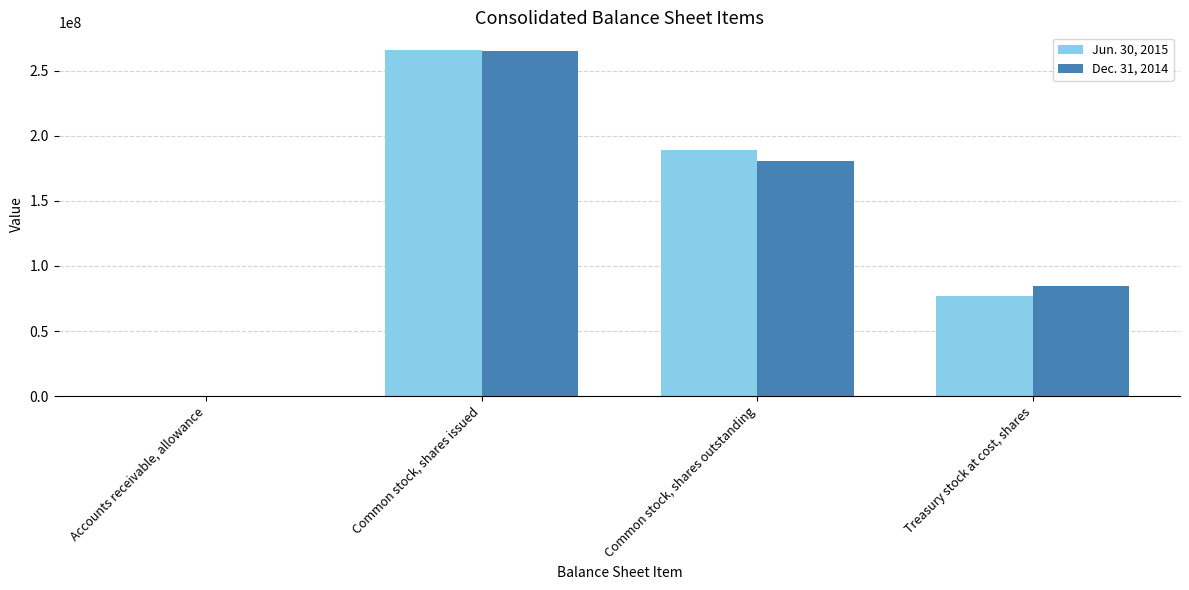

Reading left to right, extract all data points from this chart.

Jun. 30, 2015: 32603	266144000	188907000	77237000
Dec. 31, 2014: 36047	265138000	180466000	84672000